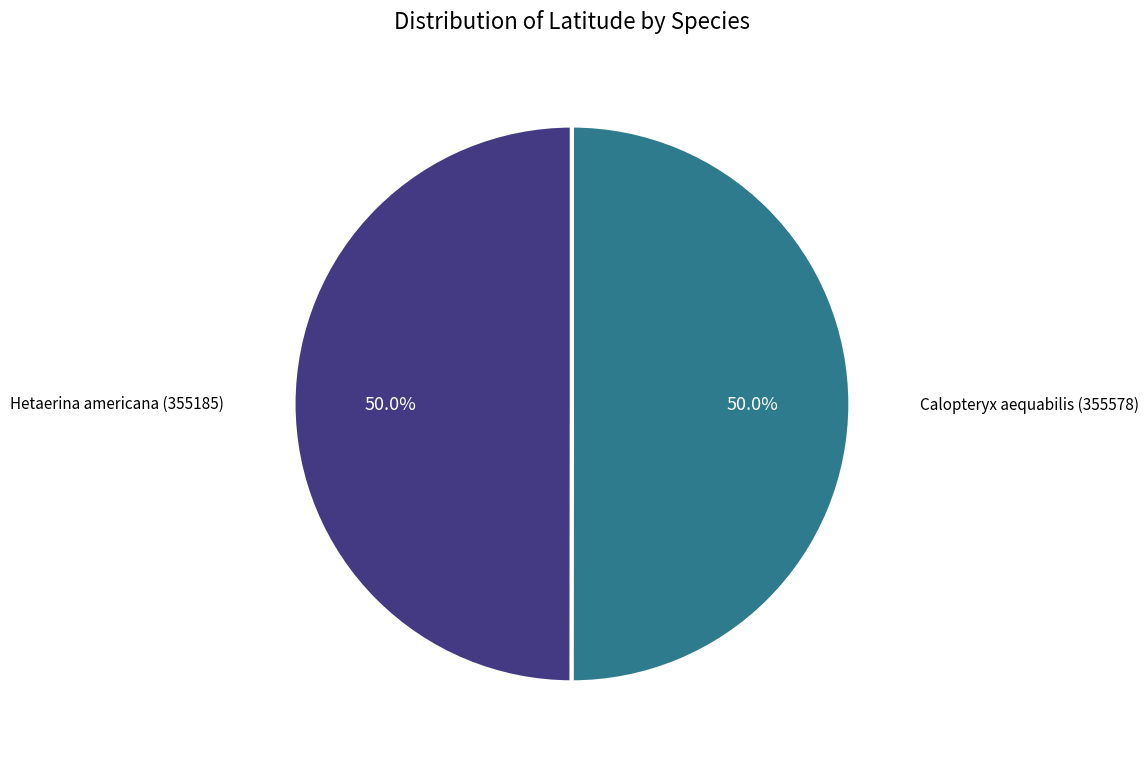

How many slices are in this pie chart?

2